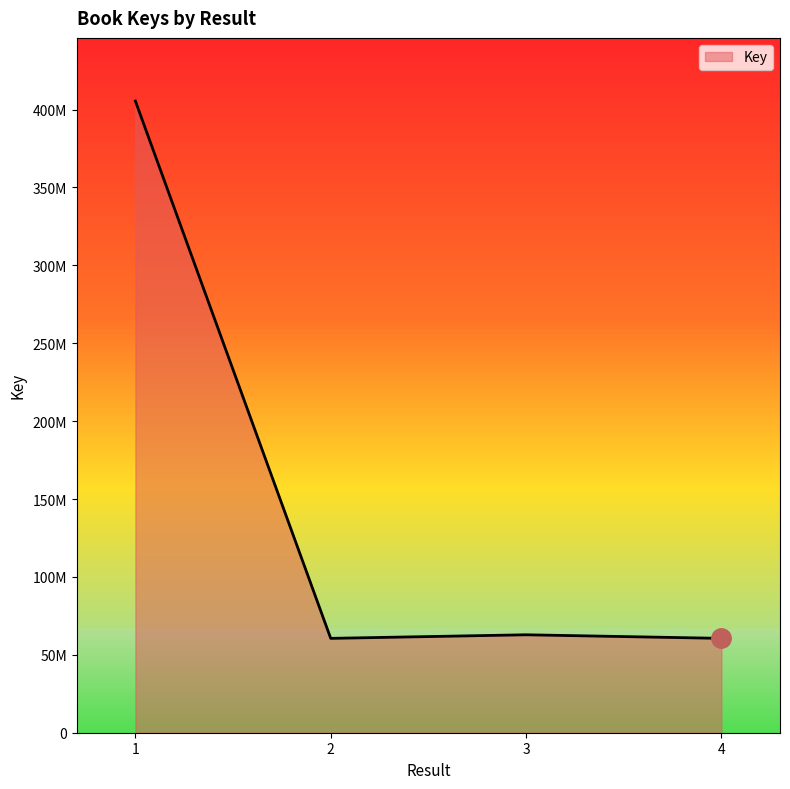

At which category does the data reach its first local peak?

3